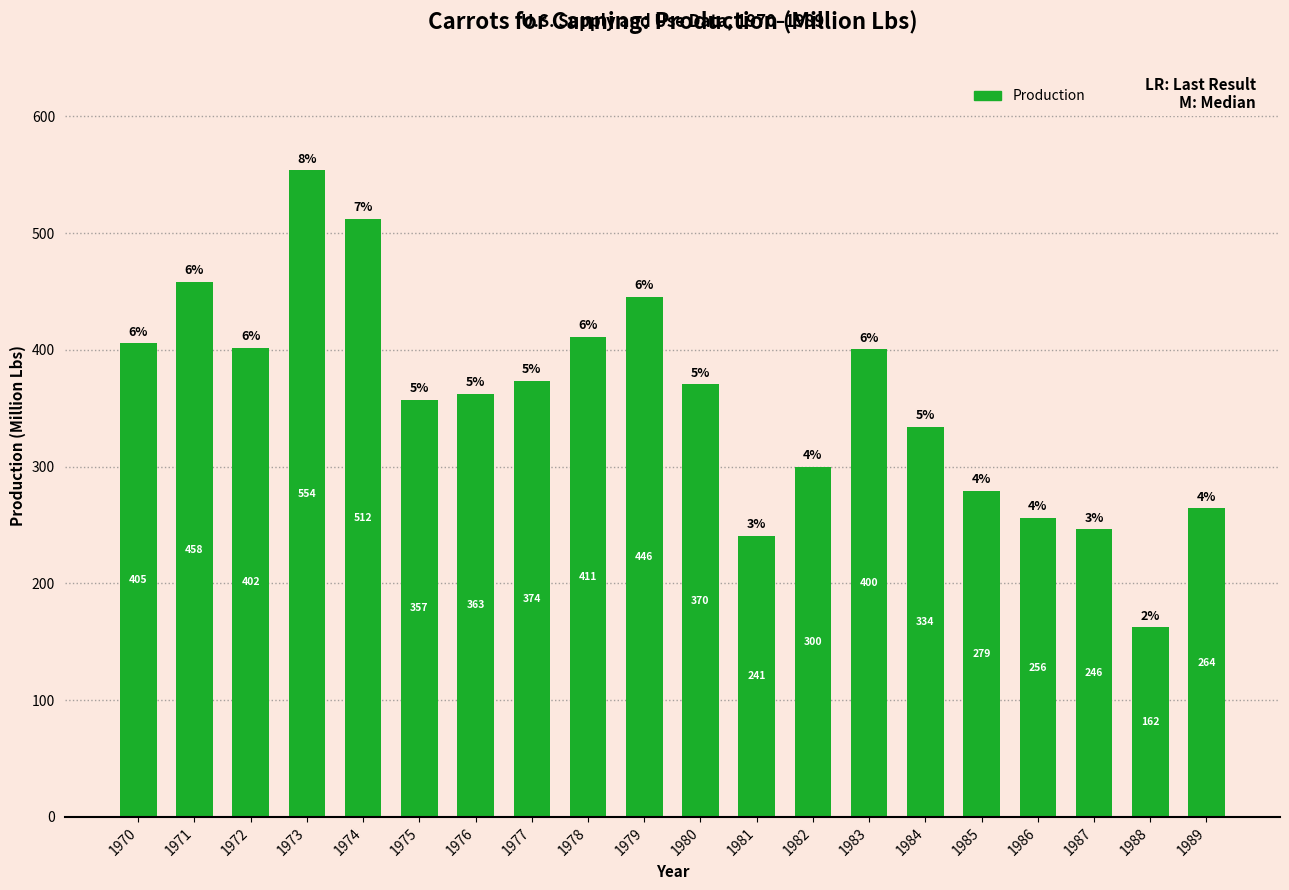

Count the number of data series in this chart.

1